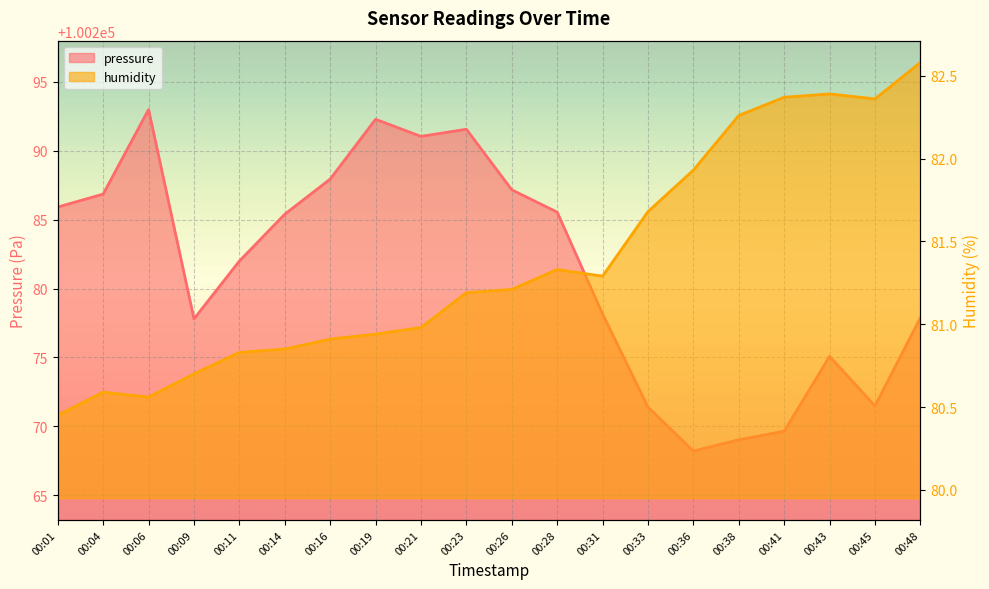

How many lines are shown in the chart?

2